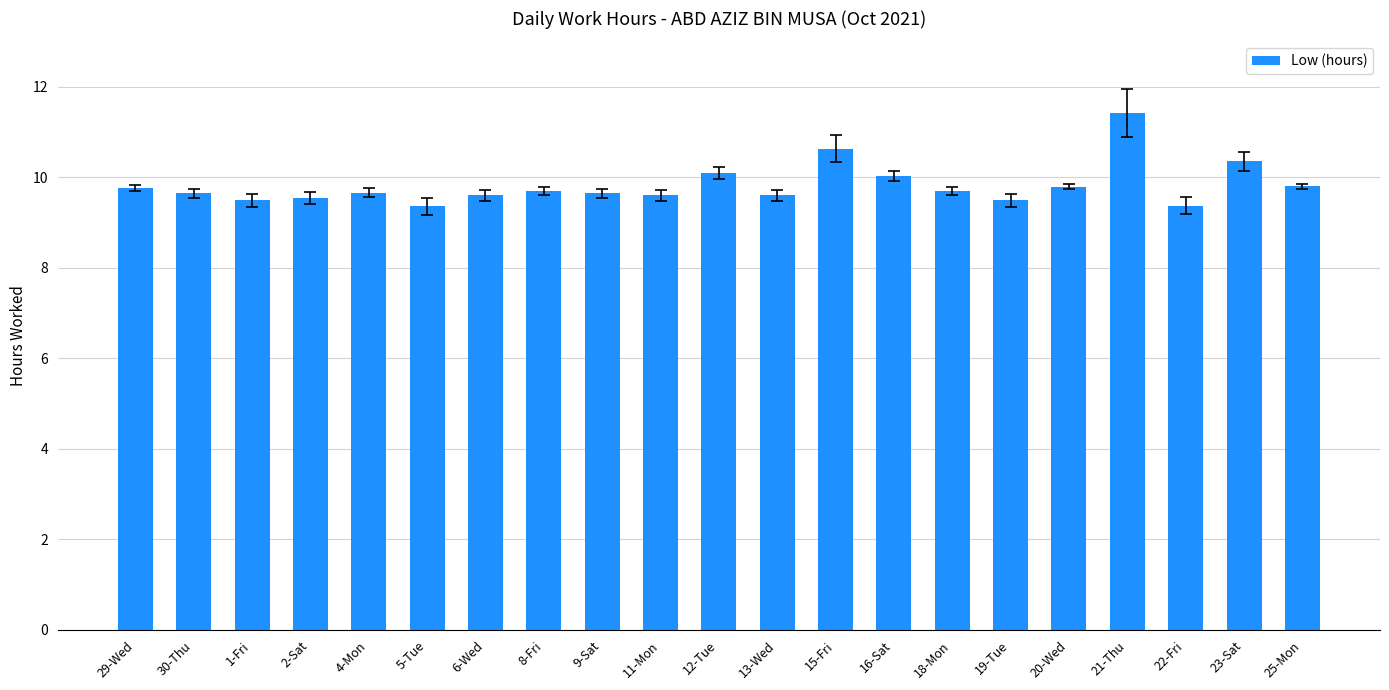

What is the label of the 4th bar from the right?

21-Thu